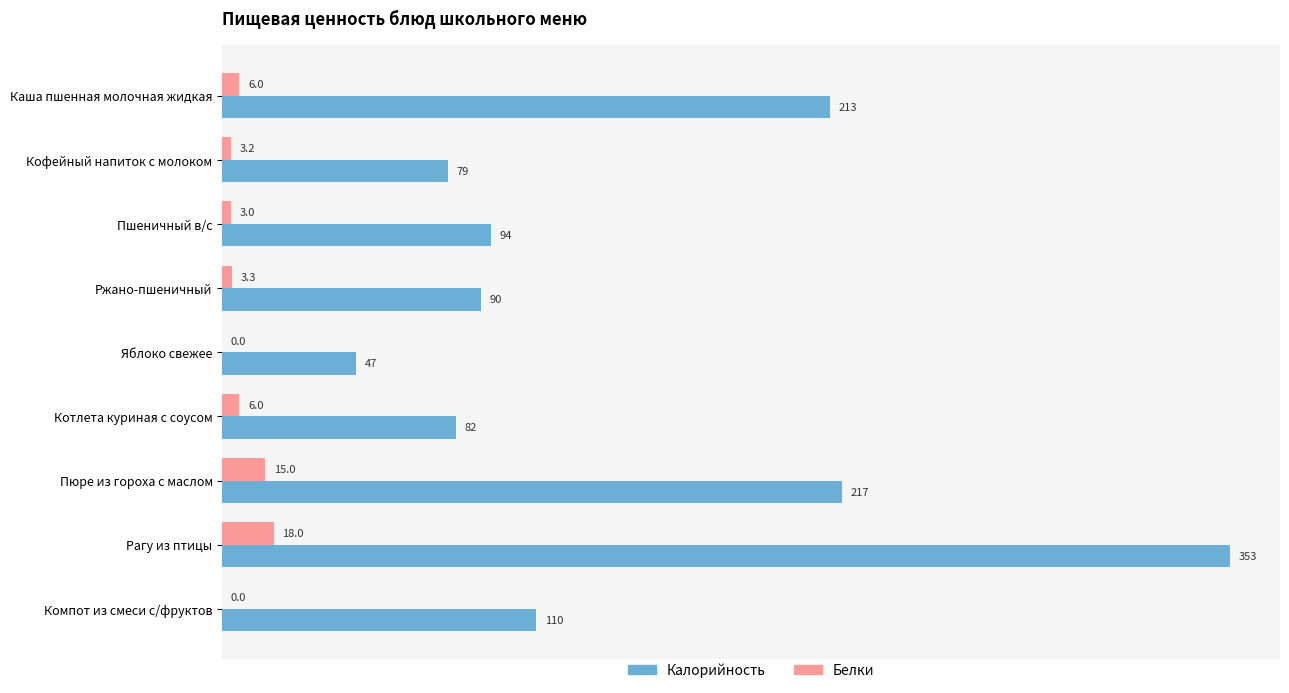

The Калорийность series shows 354.7 at Пюре из гороха с маслом. True or false?

False